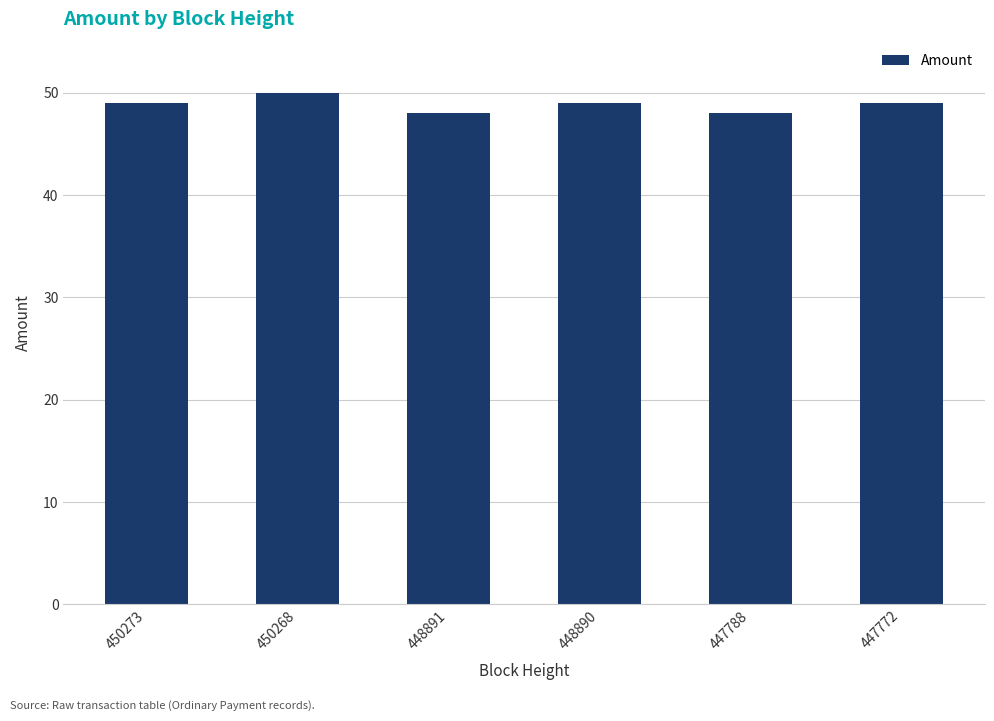

What is the value of the 6th bar from the left?

49